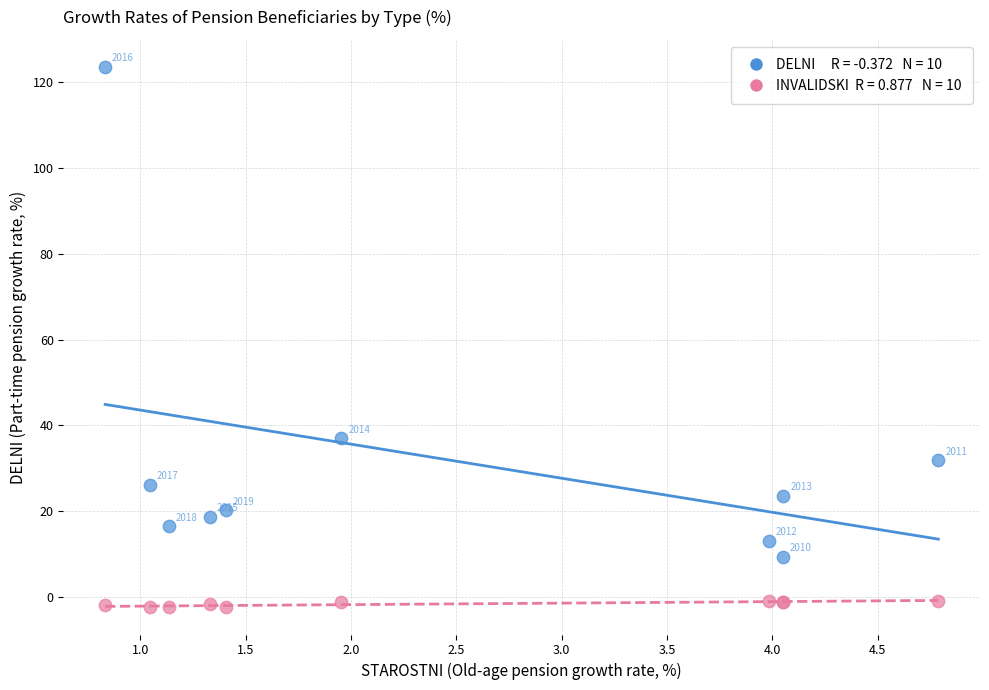

Across all series, what Y value is closest to 60?

37.0